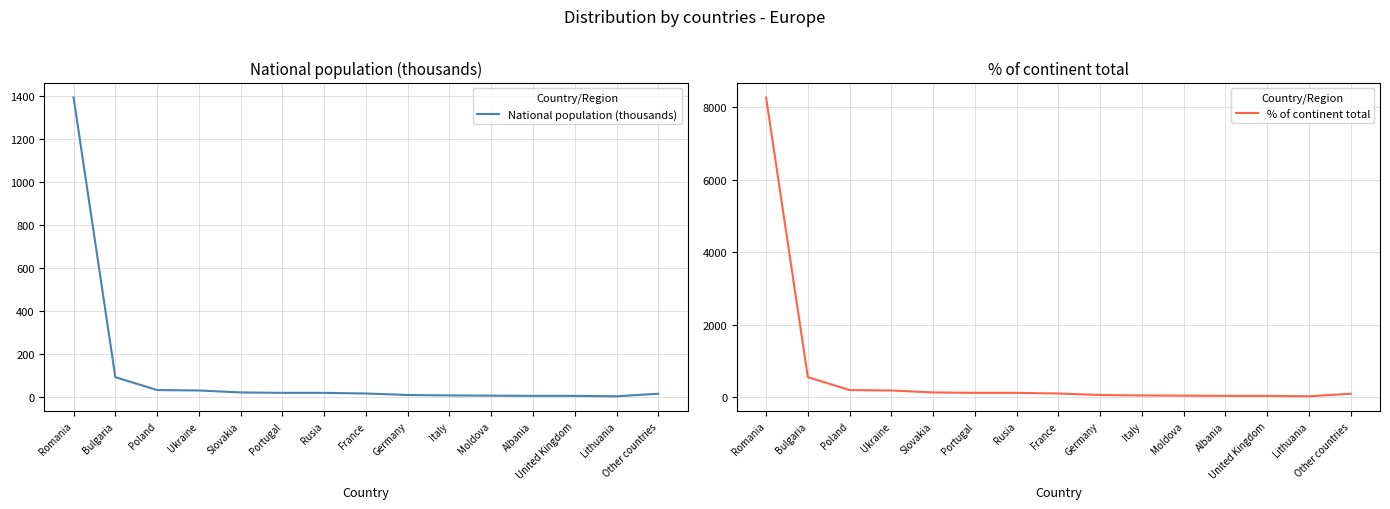

Does the chart display data point markers on the line(s)?

No